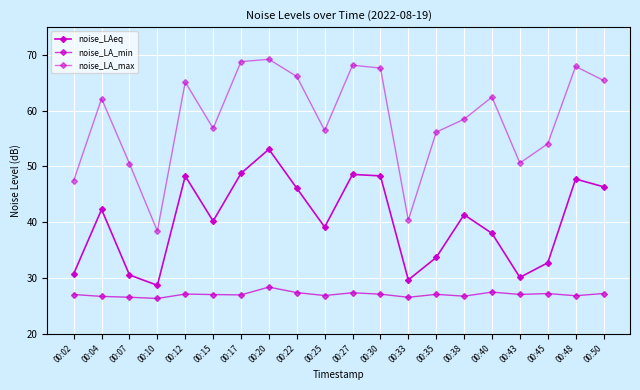

What is the sum of the noise_LA_max values at 00:43 and 00:25?

107.1